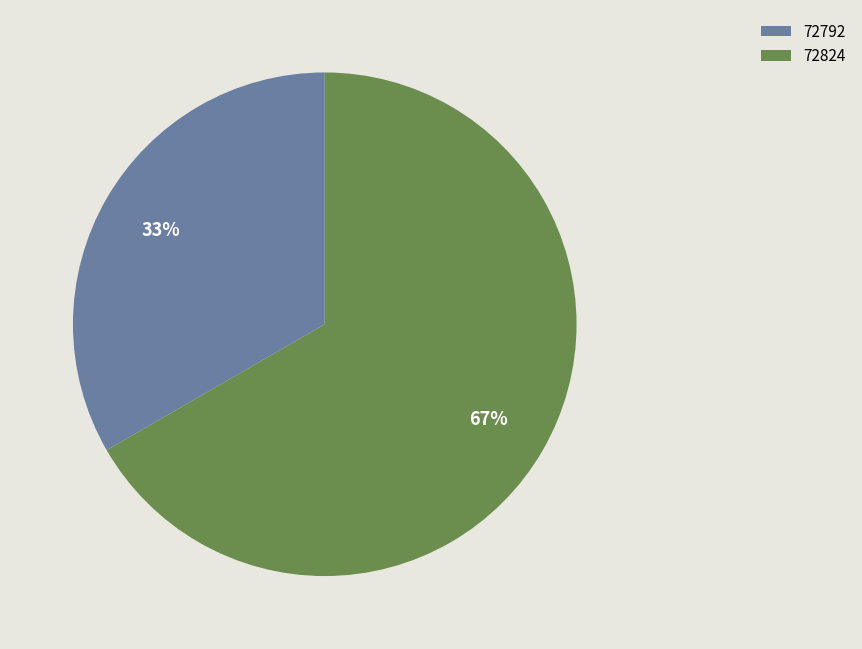

Is the sum of 72792 and 72824 greater than half?

Yes